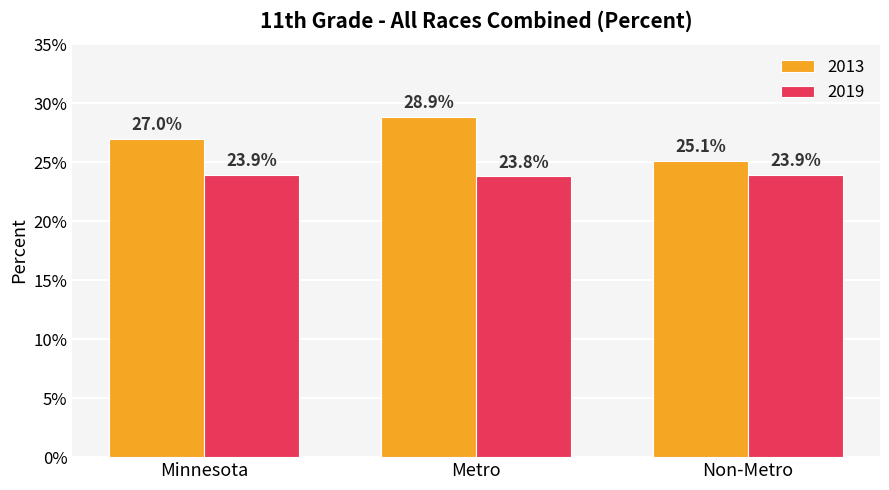

Reading left to right, transcribe all the data shown in this chart.

2013: Minnesota=0.3	Metro=0.3	Non-Metro=0.3
2019: Minnesota=0.2	Metro=0.2	Non-Metro=0.2